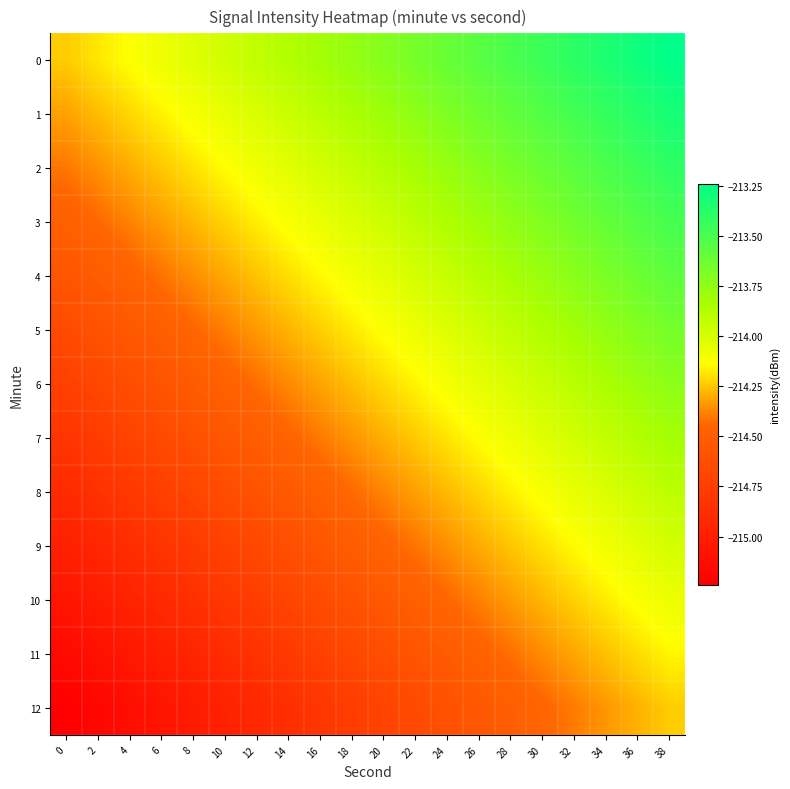

At which category is the sum across all series the highest?

38